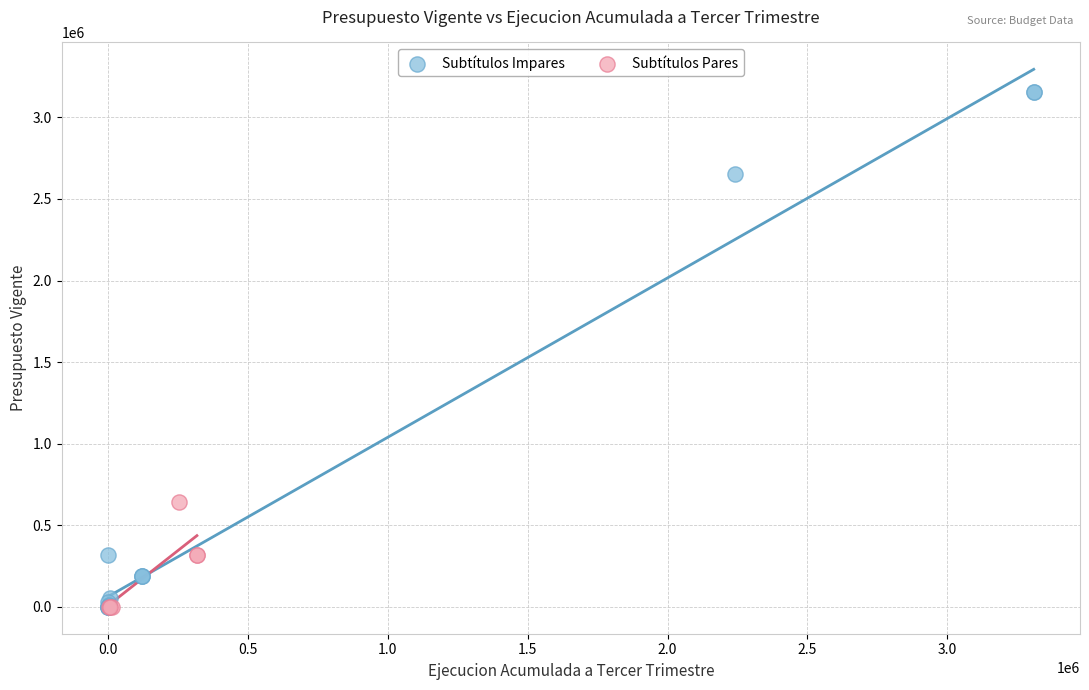

Which series contains the highest Y value?

Subtítulos Impares